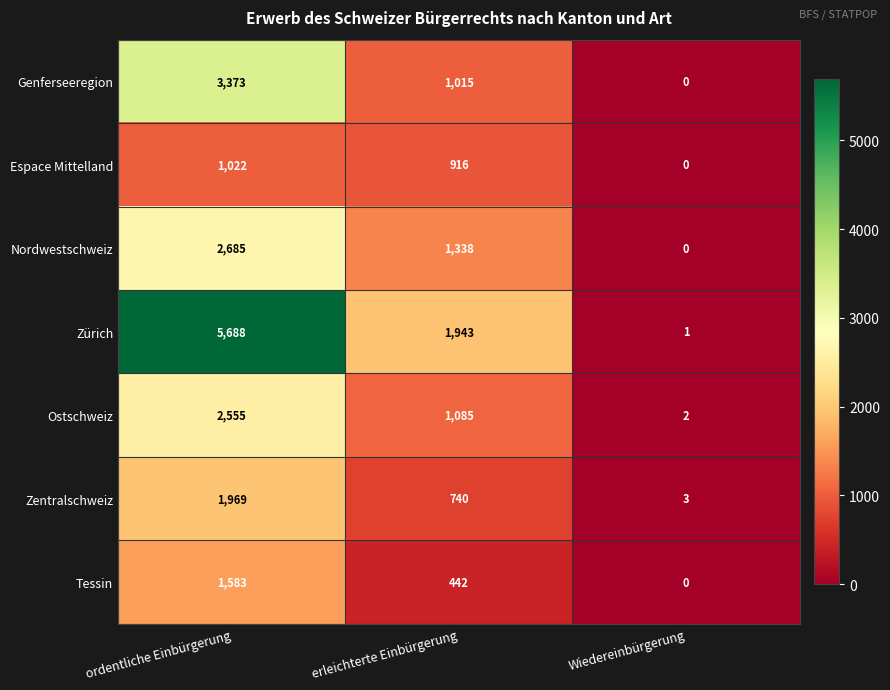

Count the Genferseeregion values in the range 0 to 3373.

3